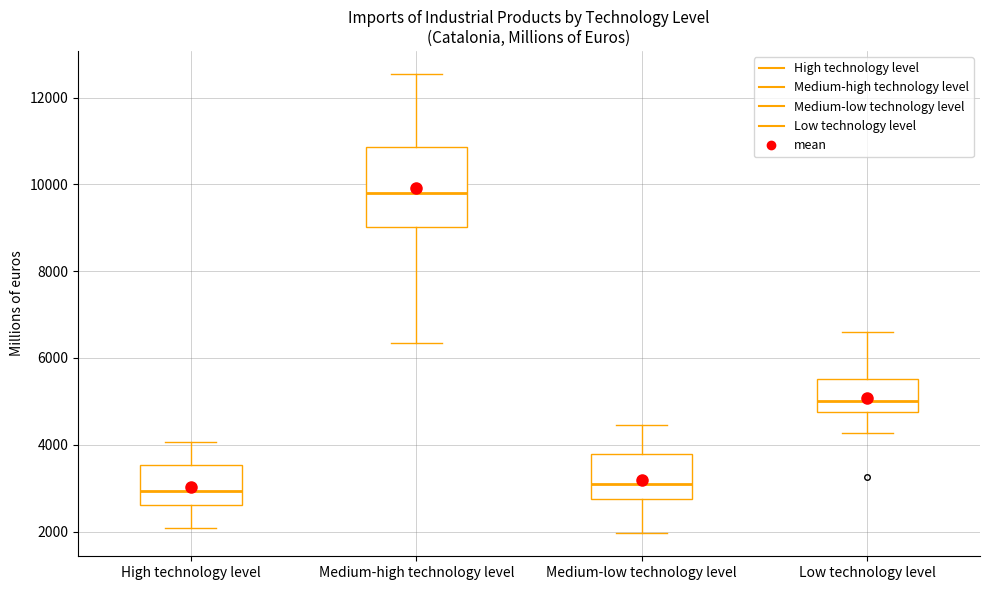

Reading left to right, read every box against the y-axis: the position of its median line, the range the box covers, and the ends of its whiskers. The values are not printed on the chart, so give them approximately, as read against the axis.

High technology level: median 3000, box 2600 to 3600, whiskers 2000 to 4000
Medium-high technology level: median 9800, box 9000 to 10800, whiskers 6400 to 12600
Medium-low technology level: median 3000, box 2800 to 3800, whiskers 2000 to 4400
Low technology level: median 5000, box 4800 to 5600, whiskers 4200 to 6600